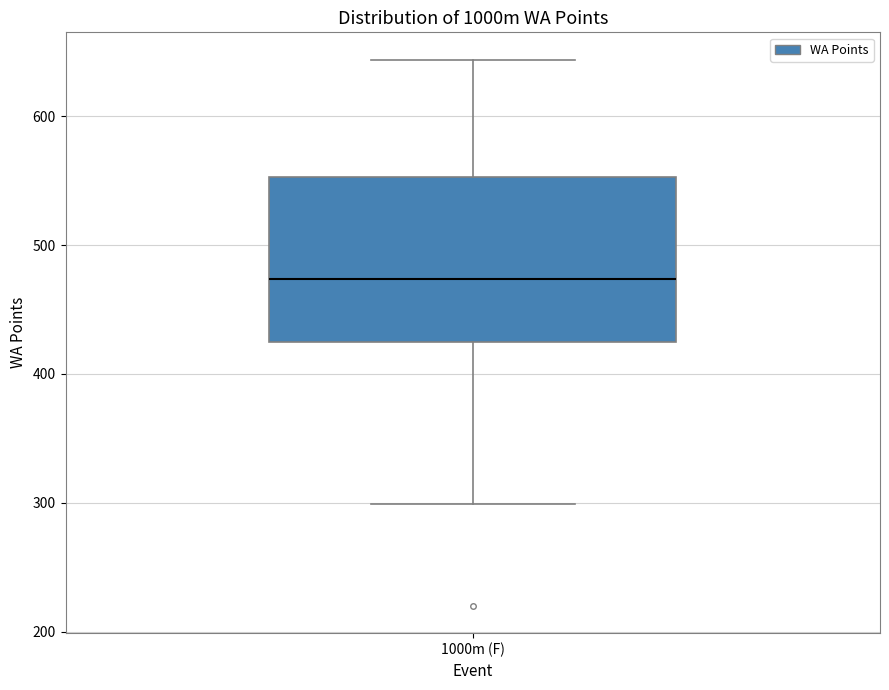

Where does the upper whisker of the box for 1000m (F) end on the y-axis? The values are not printed on the chart, so give them approximately, as read against the axis.

640